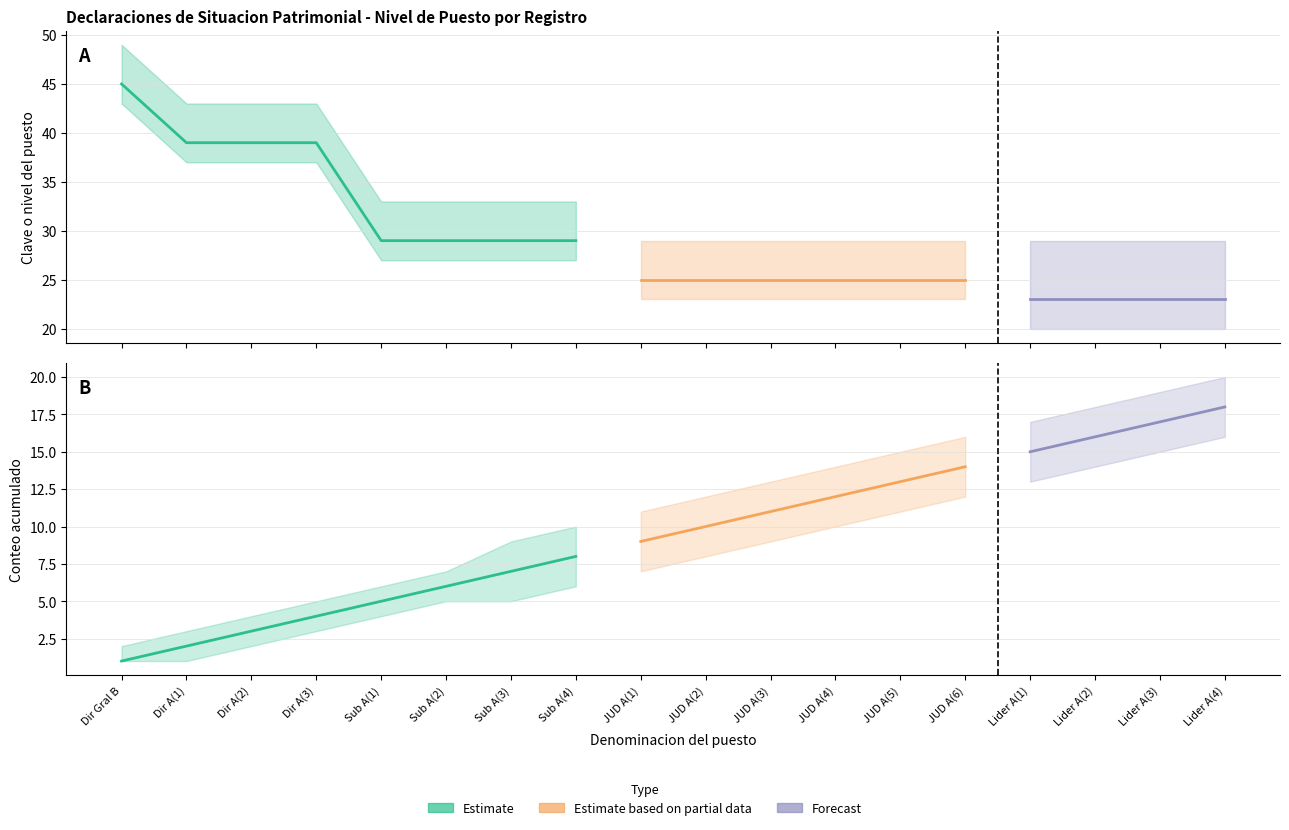

True or false: Cumulative count and Count upper band intersect in this chart.

False